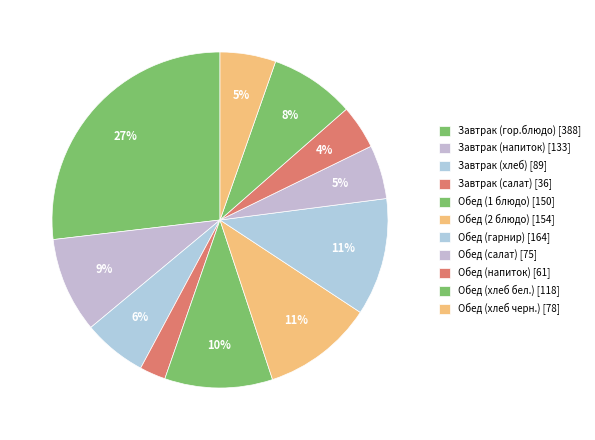

Count the number of slices in the pie.

11